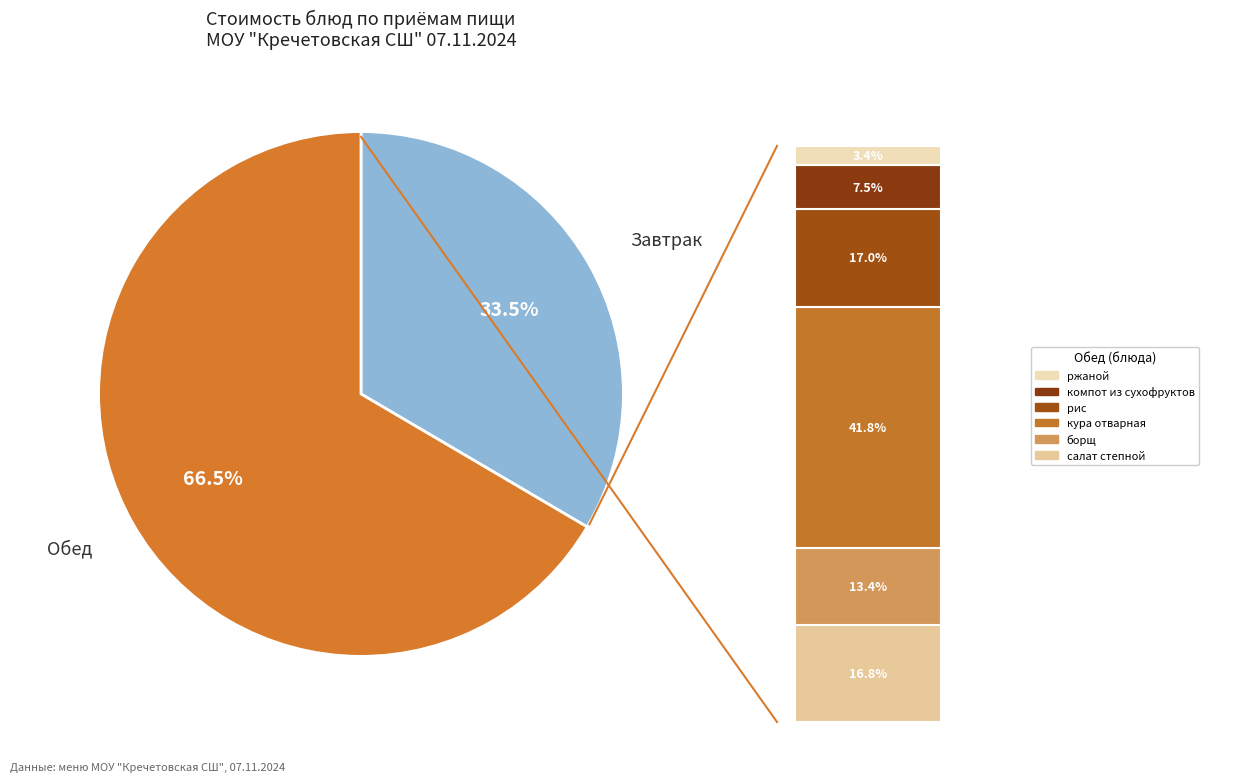

Is there a majority slice in this chart?

Yes